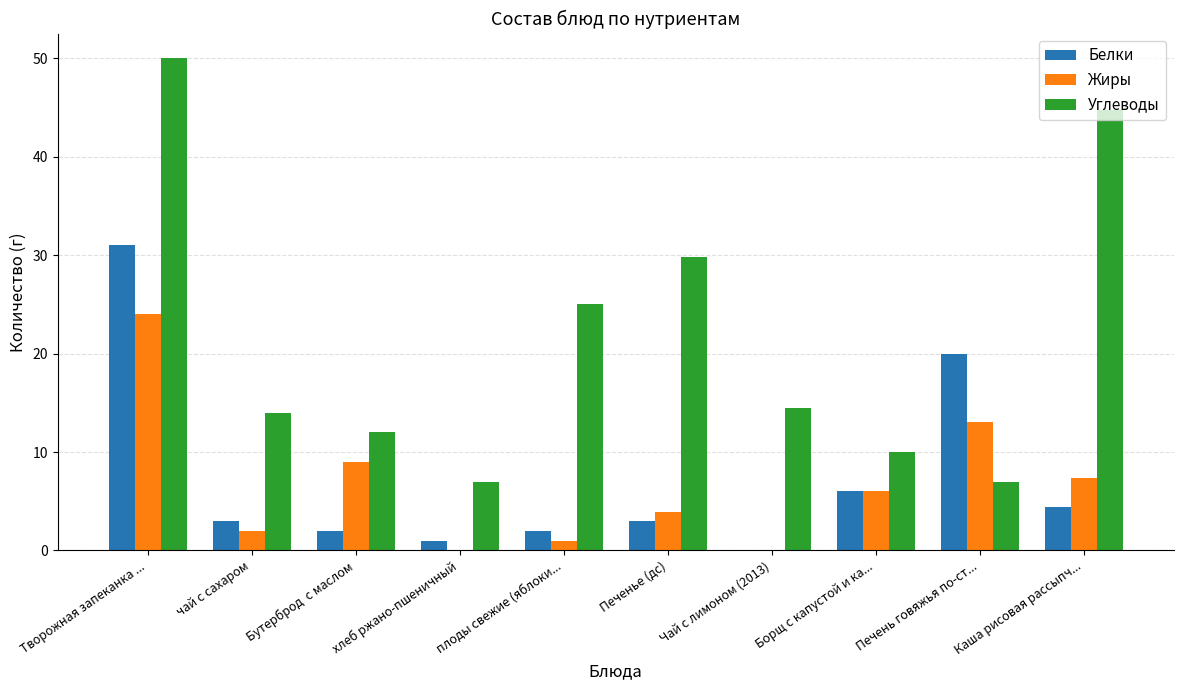

Reading right to left, list all the values displayed in this chart.

Белки: 4.4	20.0	6.0	0.1	3.0	2.0	1.0	2.0	3.0	31.0
Жиры: 7.3	13.0	6.0	0.0	3.9	1.0	0.0	9.0	2.0	24.0
Углеводы: 44.8	7.0	10.0	14.4	29.8	25.0	7.0	12.0	14.0	50.0